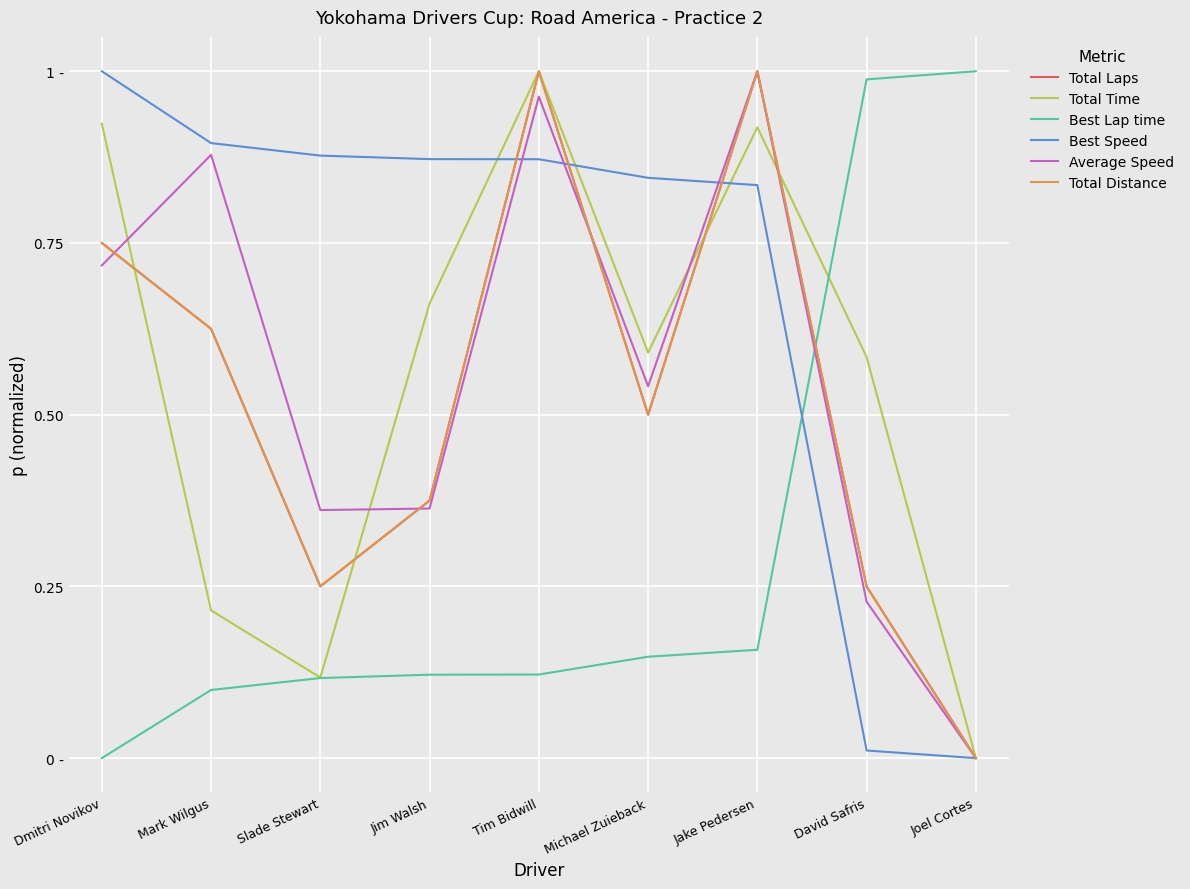

Reading left to right, transcribe all the data shown in this chart.

Total Laps: 0.8	0.6	0.2	0.4	1.0	0.5	1.0	0.2	0.0
Total Time: 0.9	0.2	0.1	0.7	1.0	0.6	0.9	0.6	0.0
Best Lap time: 0.0	0.1	0.1	0.1	0.1	0.1	0.2	1.0	1.0
Best Speed: 1.0	0.9	0.9	0.9	0.9	0.8	0.8	0.0	0.0
Average Speed: 0.7	0.9	0.4	0.4	1.0	0.5	1.0	0.2	0.0
Total Distance: 0.8	0.6	0.2	0.4	1.0	0.5	1.0	0.2	0.0